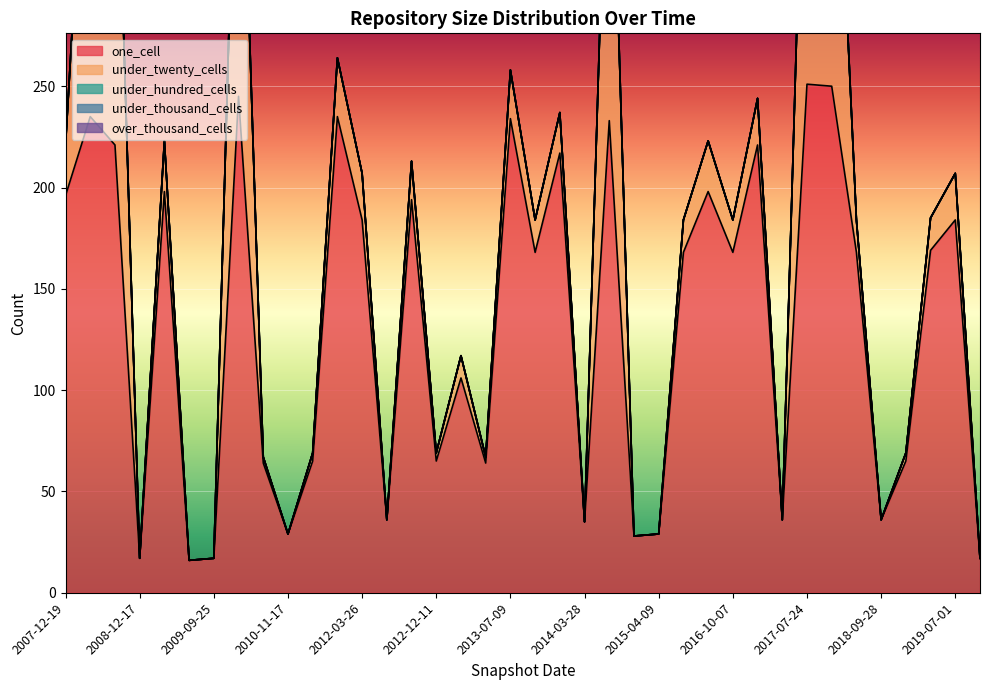

What is the total value across all series at 2008-10-10?

416